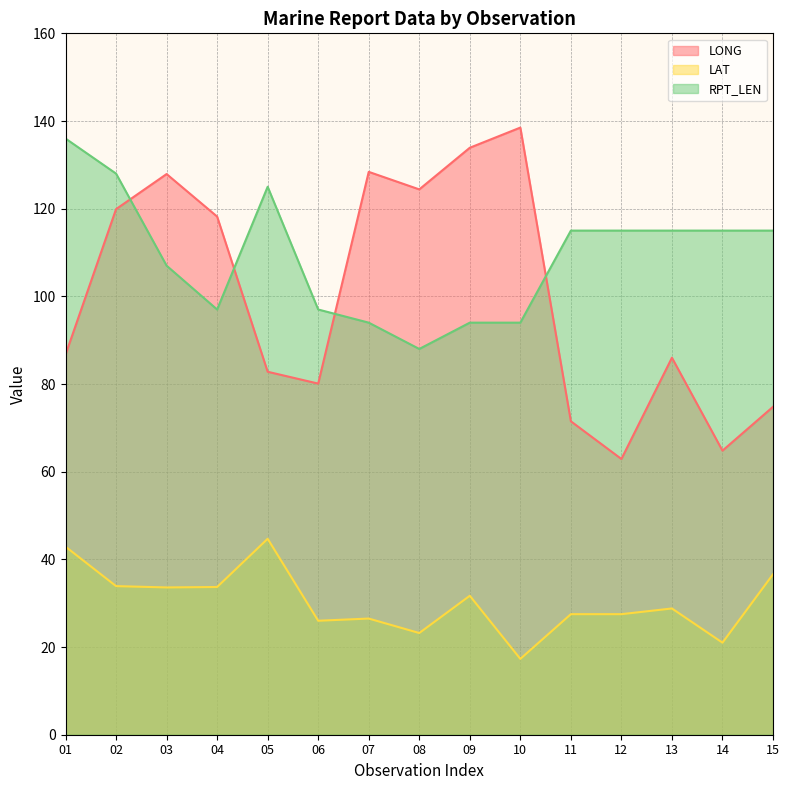

What is the approximate value of LAT at 08?

23.2